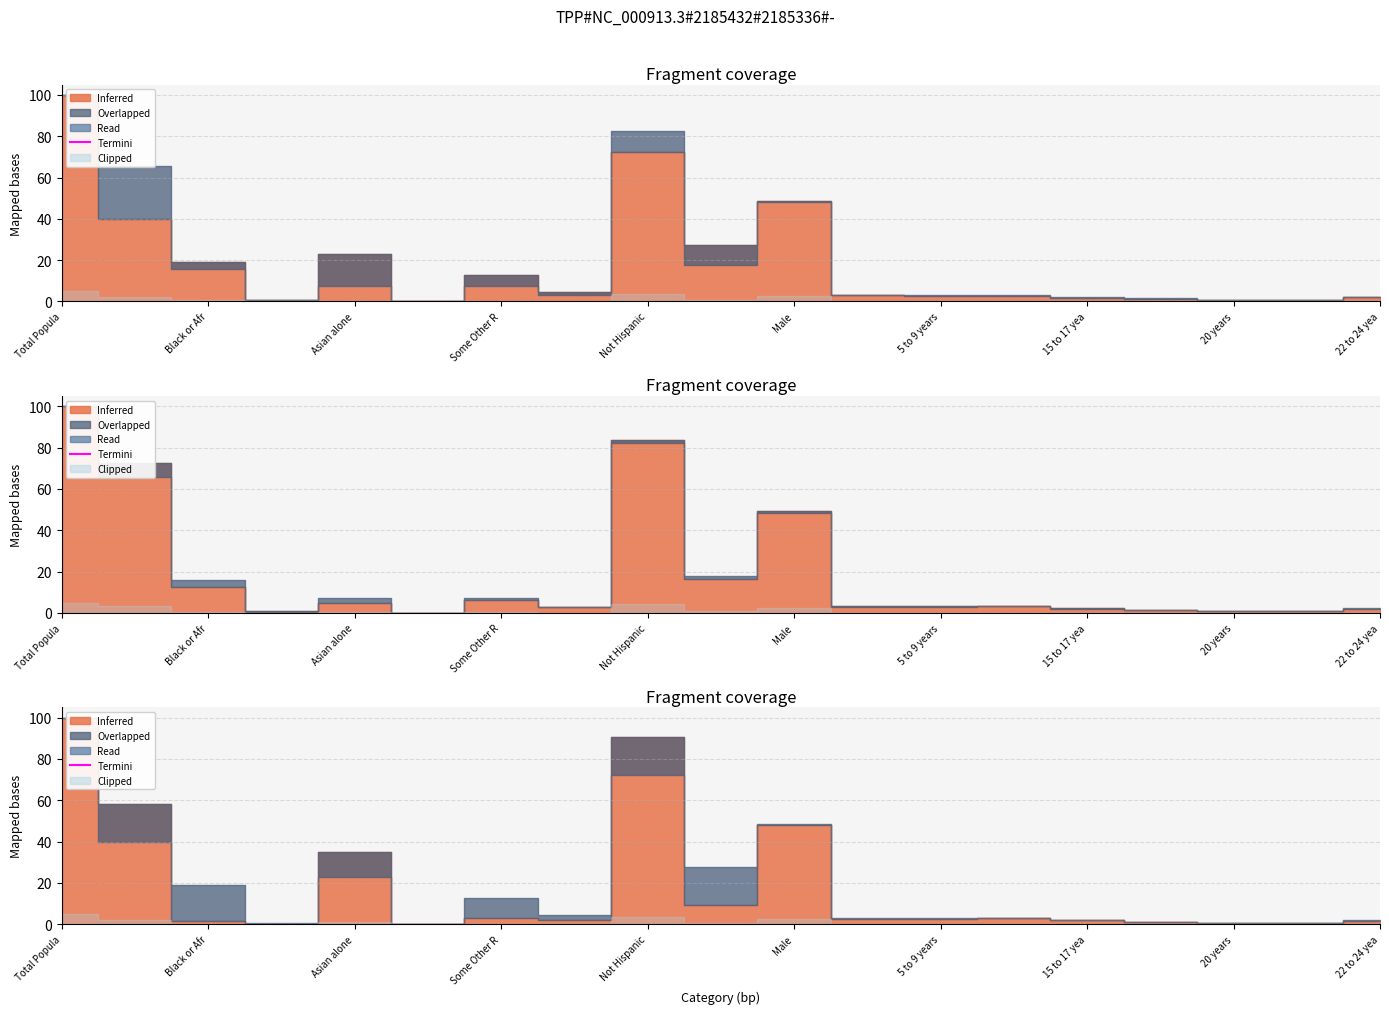

The chart shows a value of -1 at Total Popula. True or false?

False